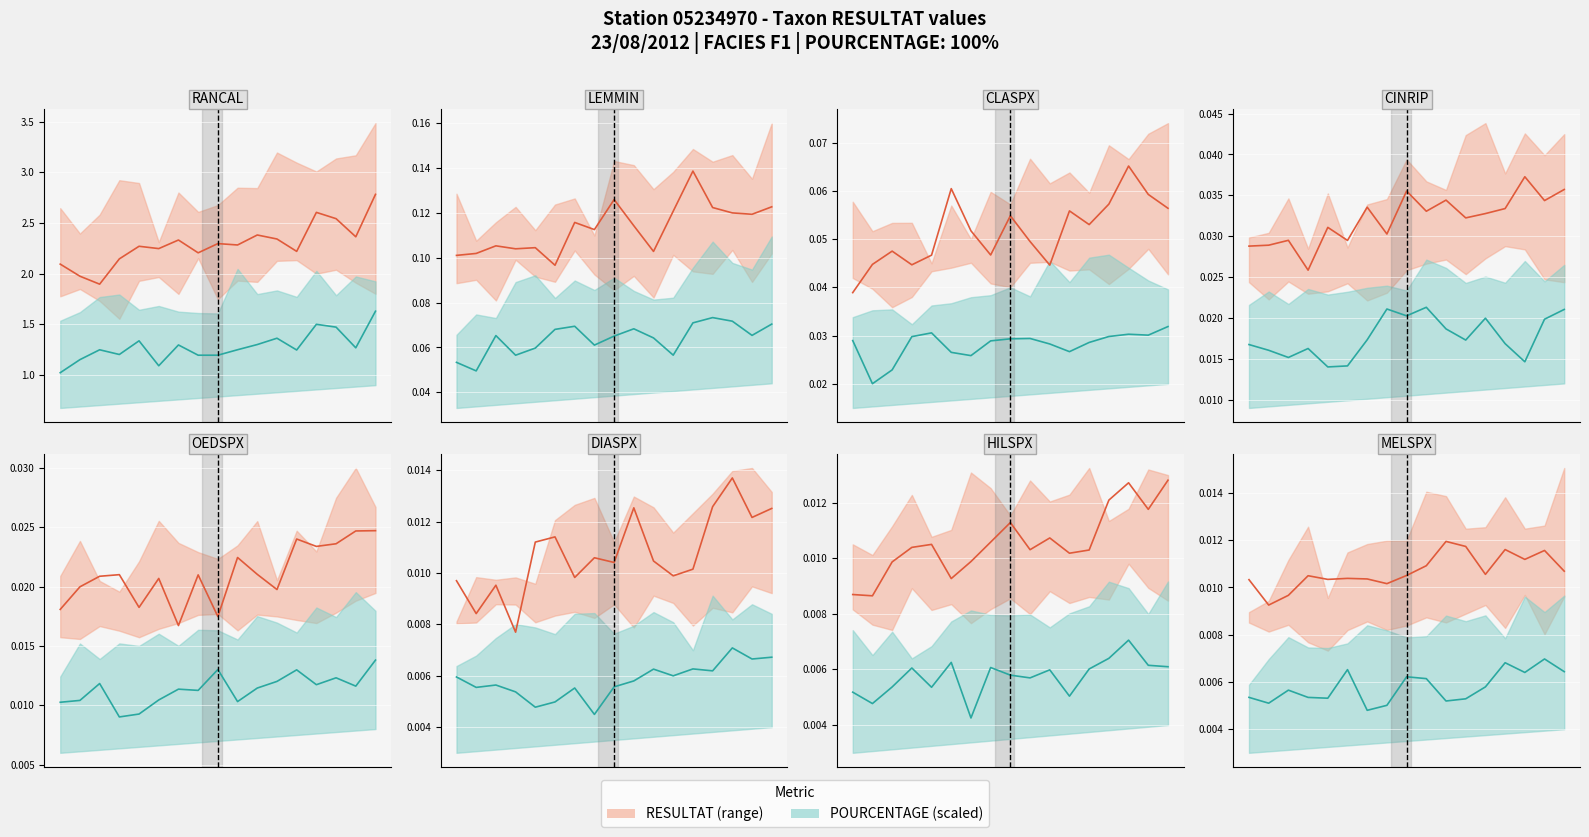

True or false: RESULTAT and POURCENTAGE scaled cross at least once.

False